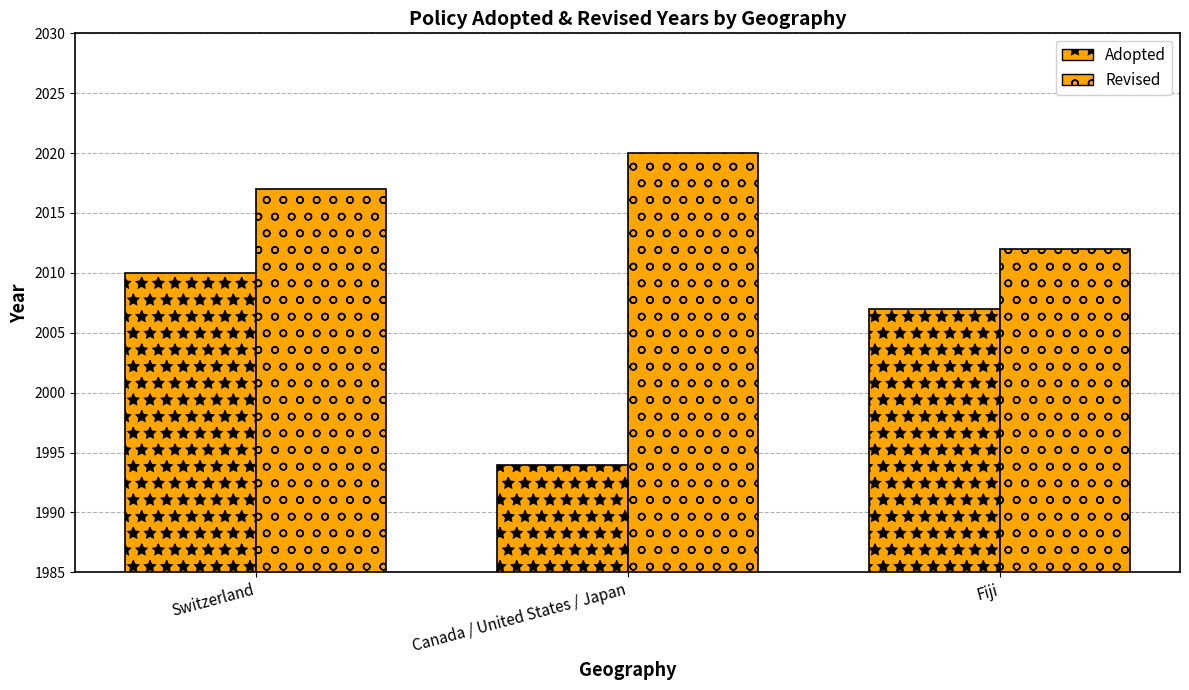

Are the bars horizontal?

No